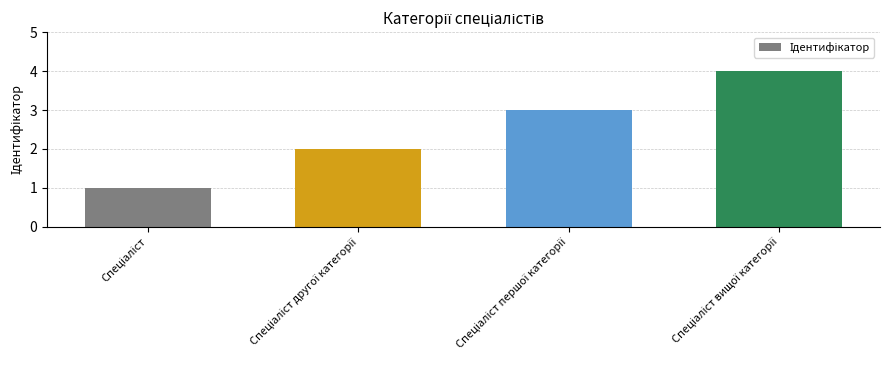

What is the difference between the maximum and minimum values?

3